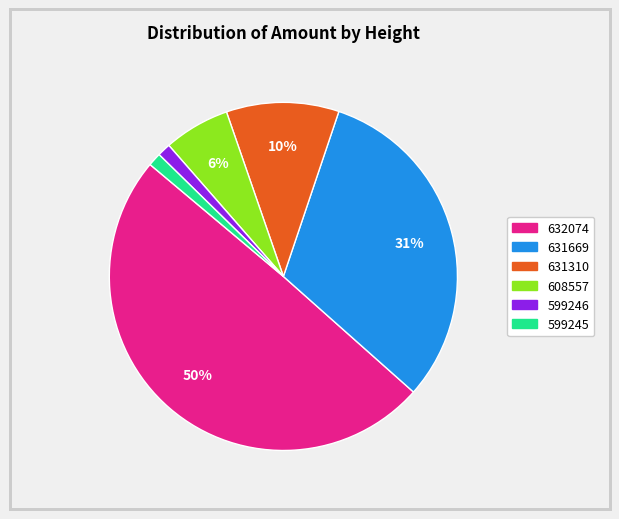

To the nearest percent, what is the average slice percentage?

17%